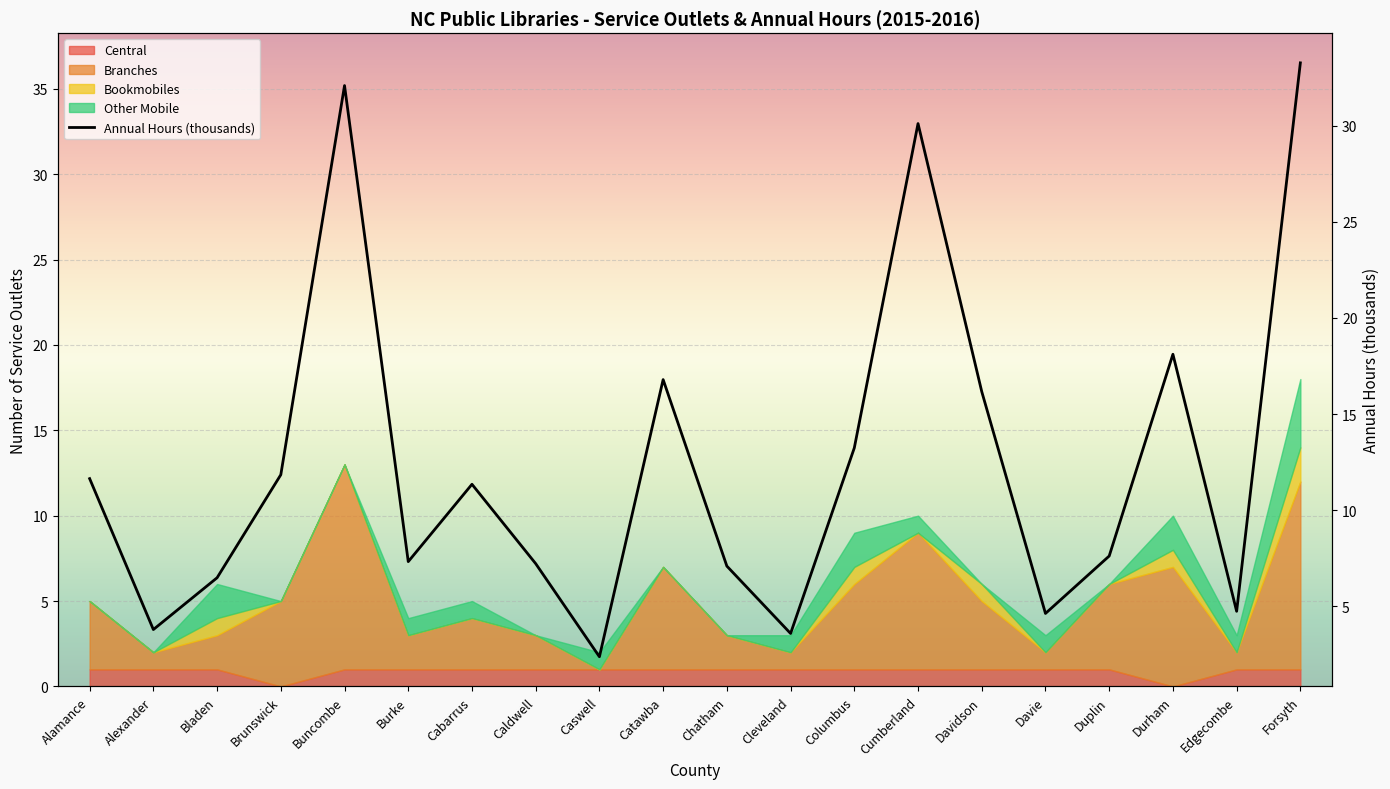

Reading left to right, list all the values displayed in this chart.

11.6	3.8	6.5	11.8	32.1	7.3	11.4	7.2	2.4	16.8	7.1	3.6	13.2	30.1	16.2	4.6	7.6	18.1	4.8	33.3